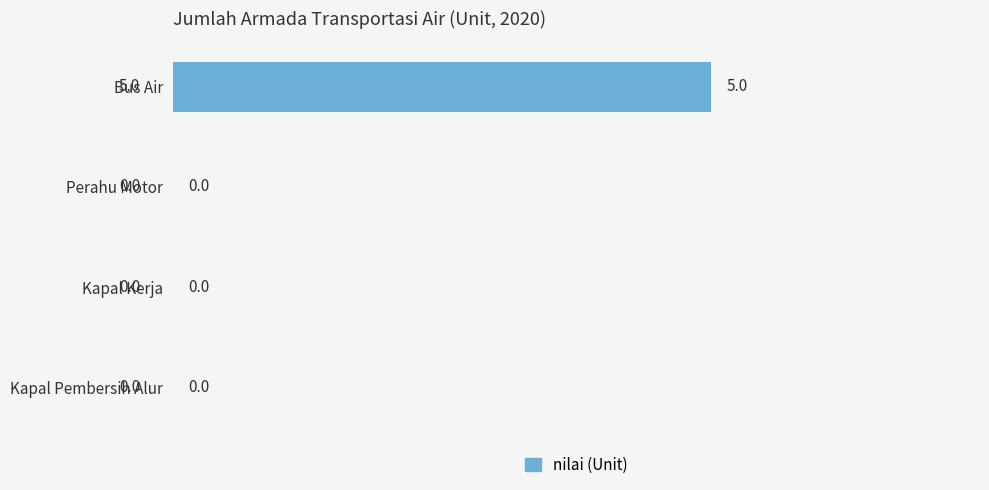

Which label corresponds to the largest value in the chart?

Bus Air